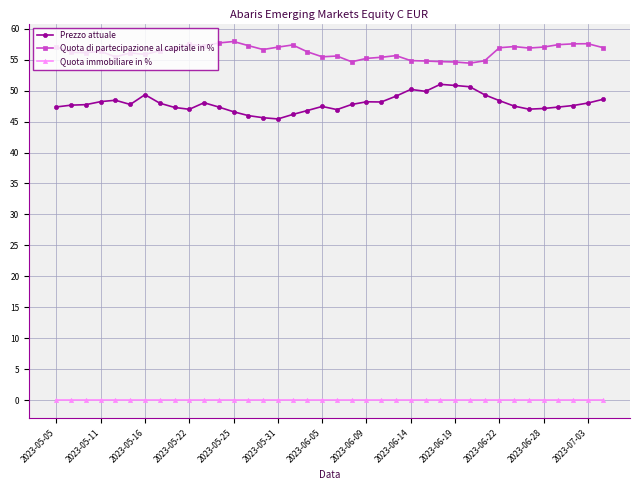

Which series has the largest total across all categories?

Quota di partecipazione al capitale in %